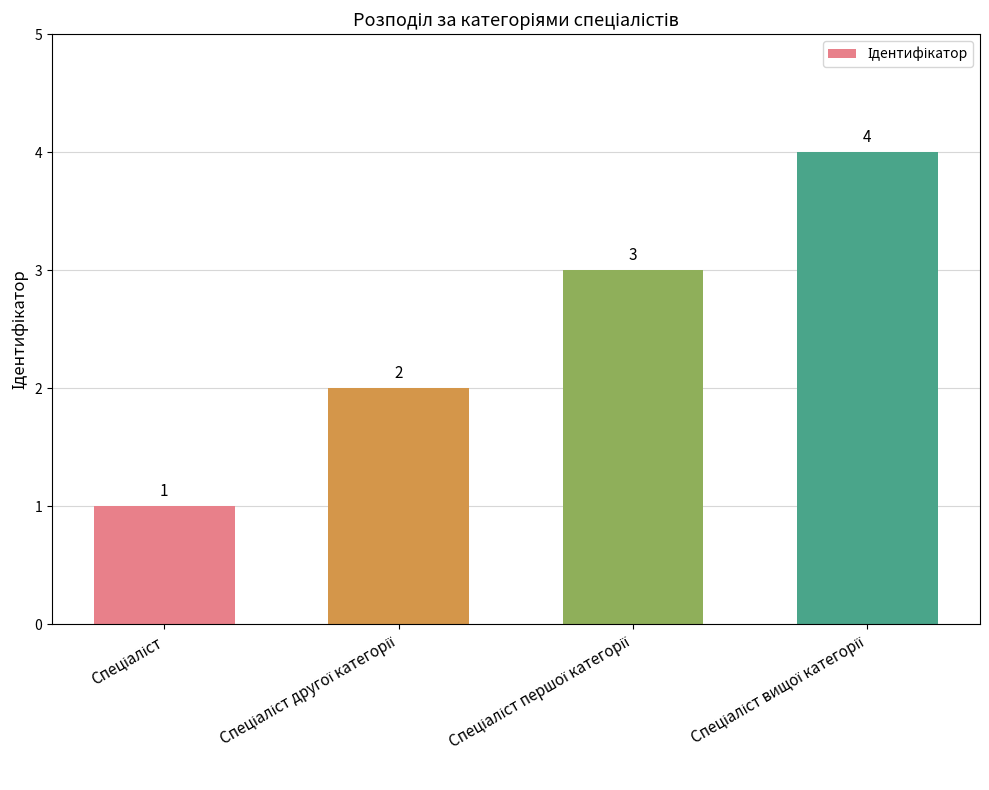

What is the sum of all values?

10